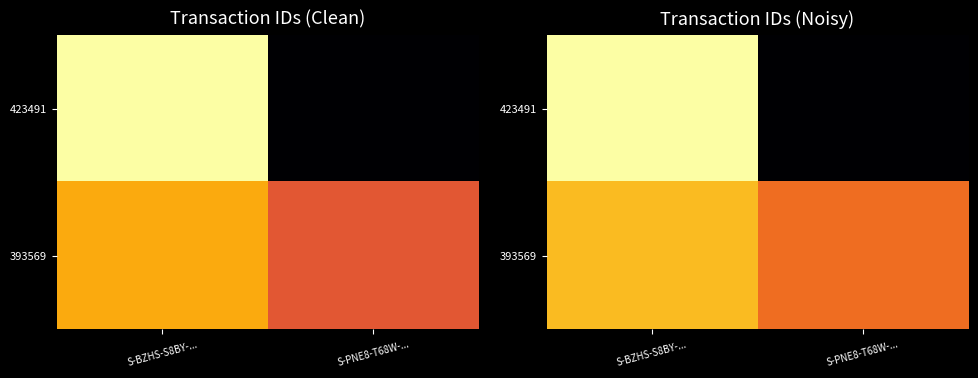

What is the sum of the 423491 values at S-BZHS-S8BY-... and S-PNE8-T68W-...?

1.0